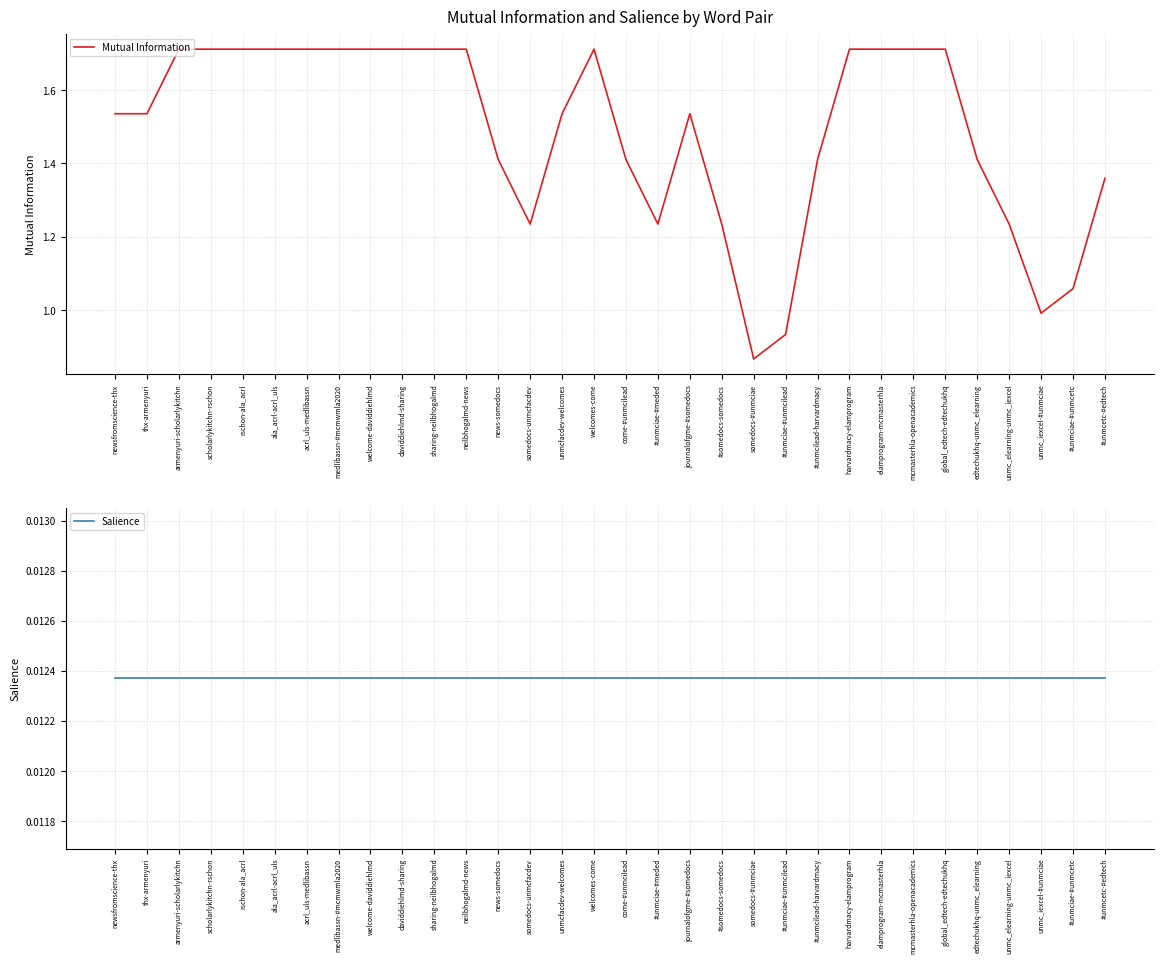

How many data points in Mutual Information are less than 1?

3